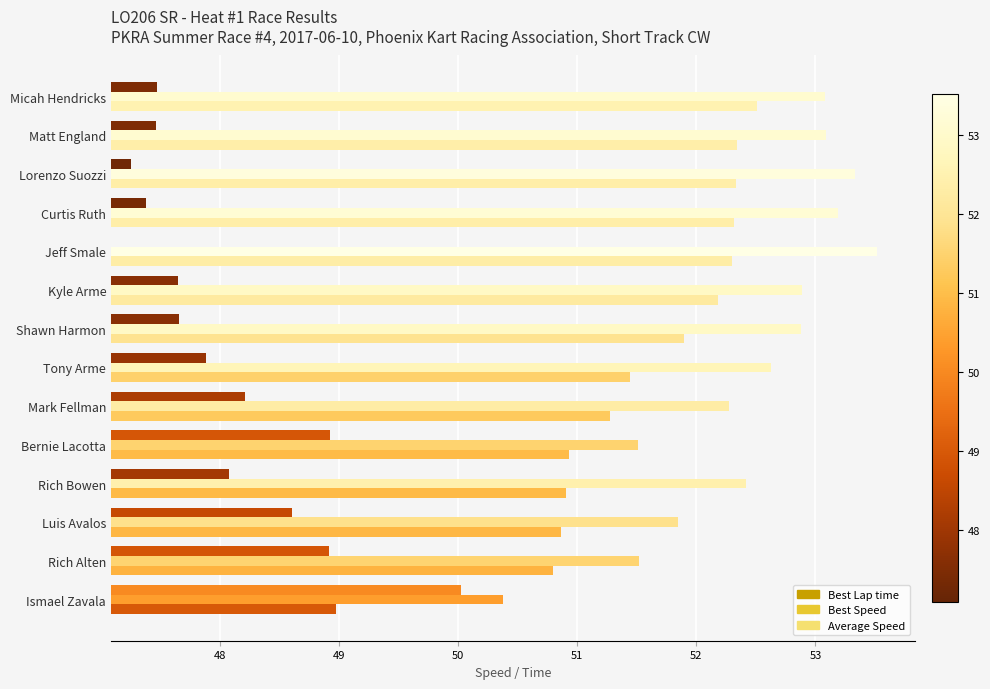

Which has a higher value, Kyle Arme or Matt England?

Kyle Arme